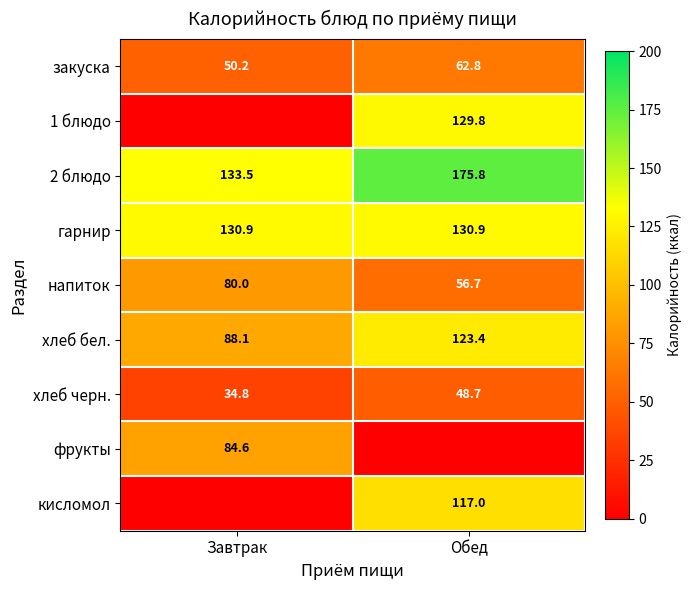

What is the spread (max minus min) of values at Завтрак?

133.5